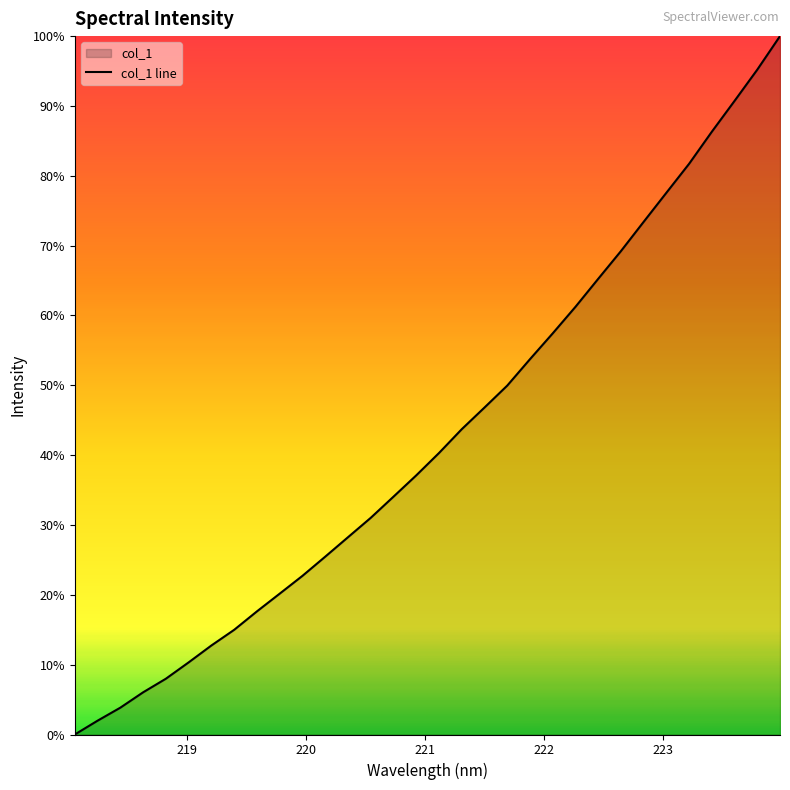

How many lines are shown in the chart?

1